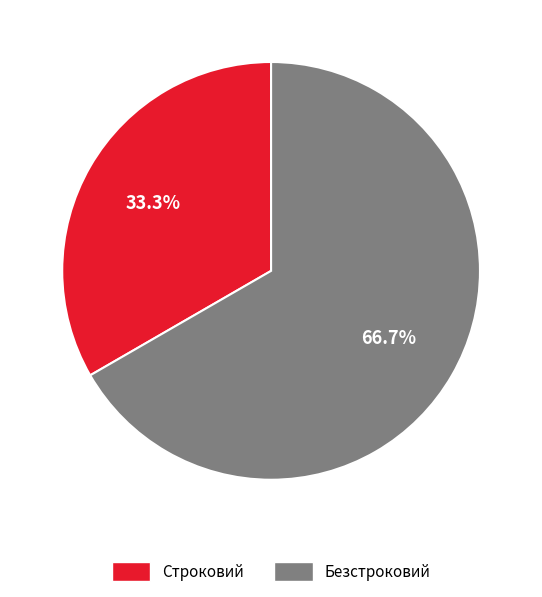

Rank the categories by value from lowest to highest.

Строковий, Безстроковий